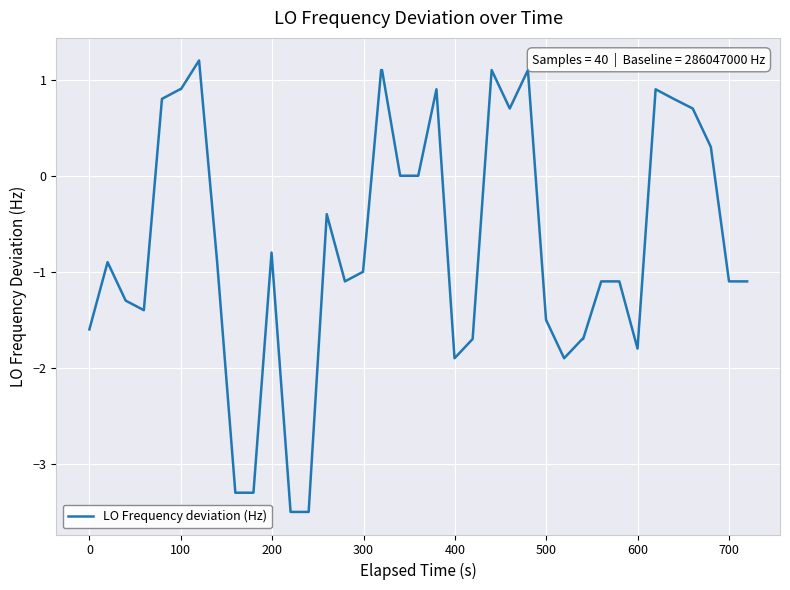

What is the smallest value displayed?

-3.5